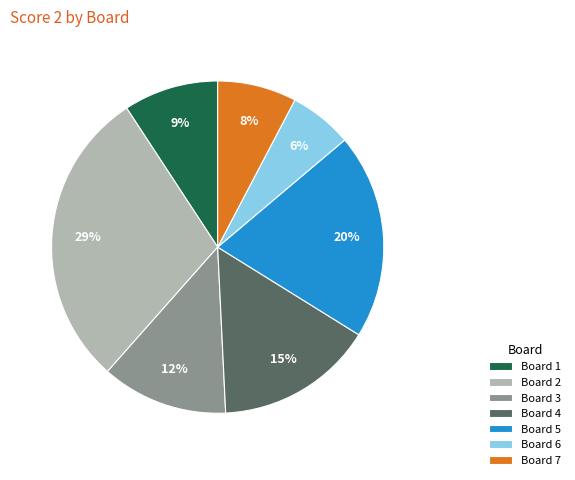

Is it true that Board 1 is 22% of the pie?

False